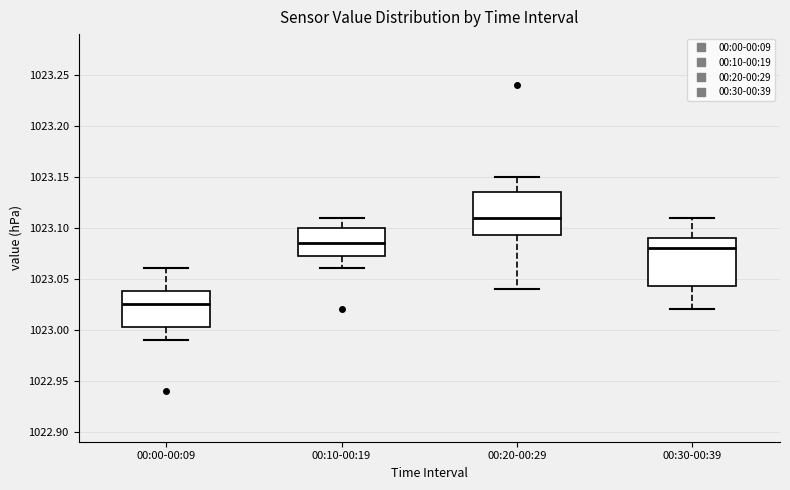

Reading left to right, transcribe this box plot: for each box, give where its median line is, the range the box spans, and where its two whiskers end, as read against the y-axis. The values are not printed on the chart, so give them approximately, as read against the axis.

00:00-00:09: median 1023.025, box 1023.005 to 1023.040, whiskers 1022.990 to 1023.060
00:10-00:19: median 1023.085, box 1023.075 to 1023.100, whiskers 1023.060 to 1023.110
00:20-00:29: median 1023.110, box 1023.095 to 1023.135, whiskers 1023.040 to 1023.150
00:30-00:39: median 1023.080, box 1023.045 to 1023.090, whiskers 1023.020 to 1023.110